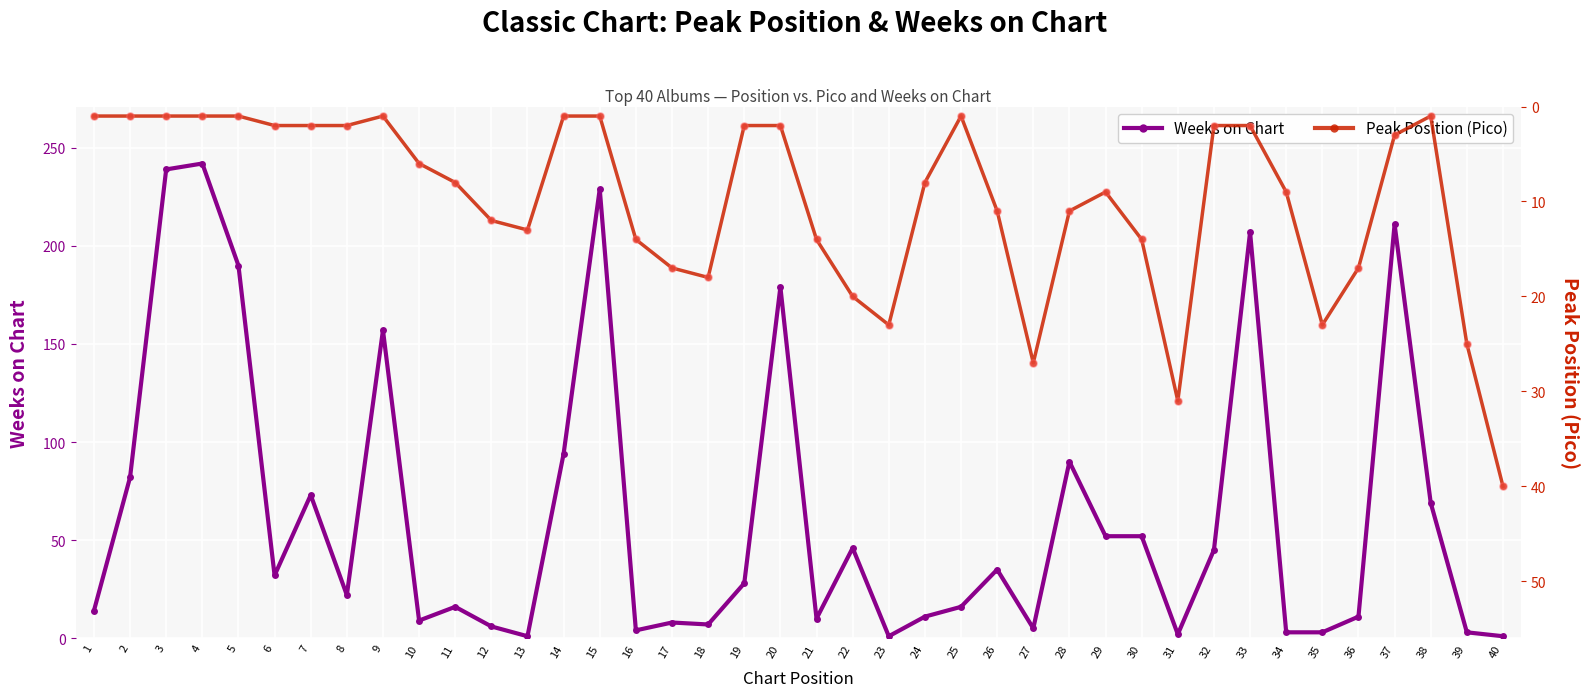

What is the total value across all series at 15?

230